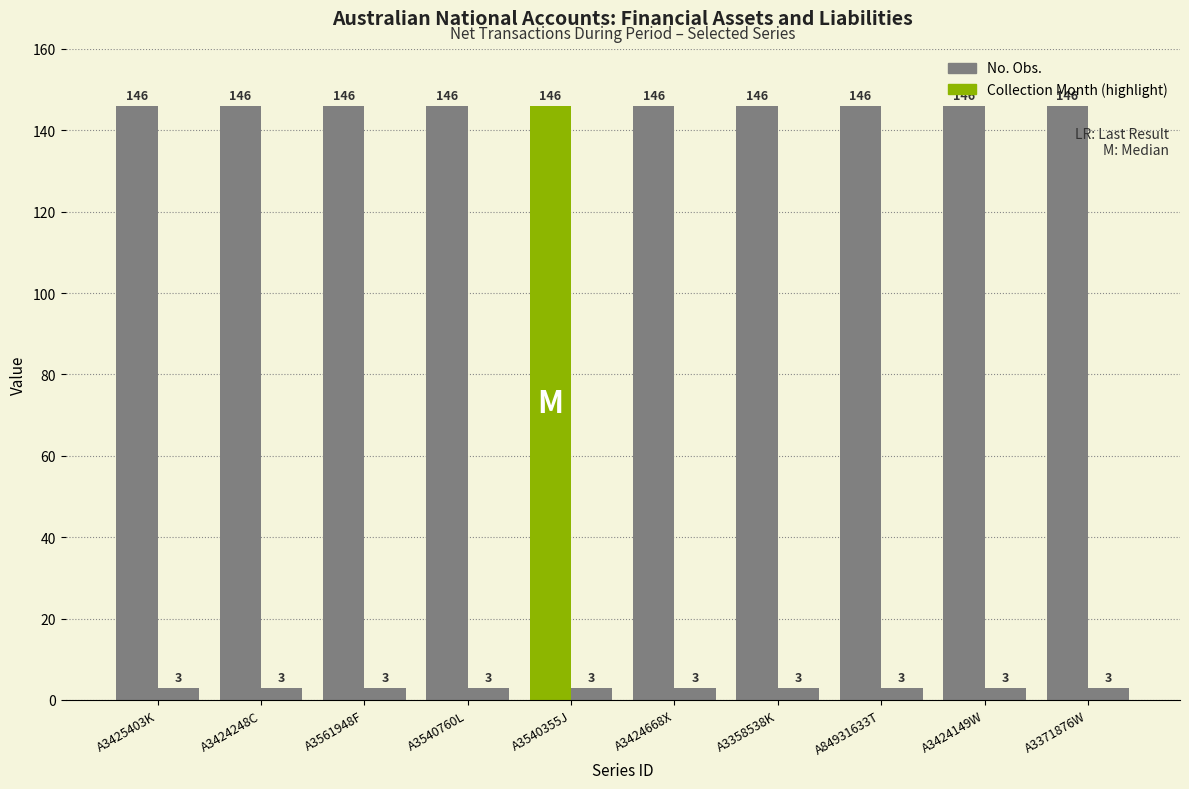

Reading right to left, transcribe all the data shown in this chart.

No. Obs.: A3371876W=146	A3424149W=146	A84931633T=146	A3358538K=146	A3424668X=146	A3540355J=146	A3540760L=146	A3561948F=146	A3424248C=146	A3425403K=146
Collection Month: A3371876W=3	A3424149W=3	A84931633T=3	A3358538K=3	A3424668X=3	A3540355J=3	A3540760L=3	A3561948F=3	A3424248C=3	A3425403K=3